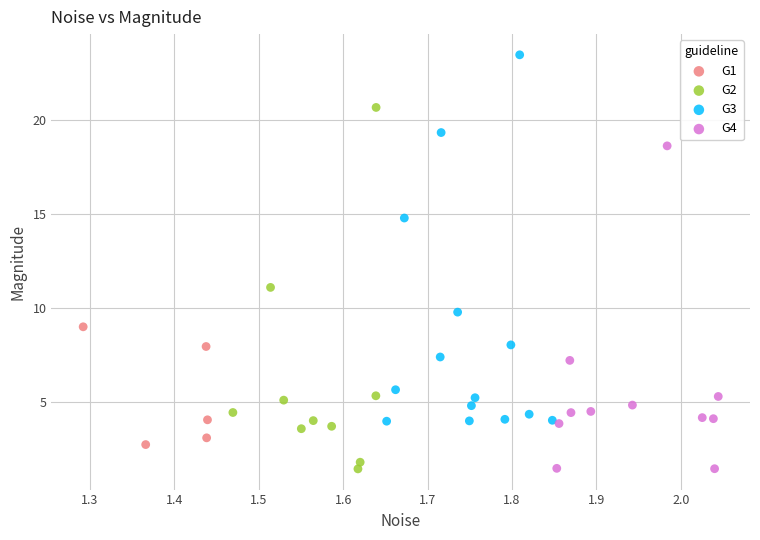

Which series has the widest spread of Y values?

G3